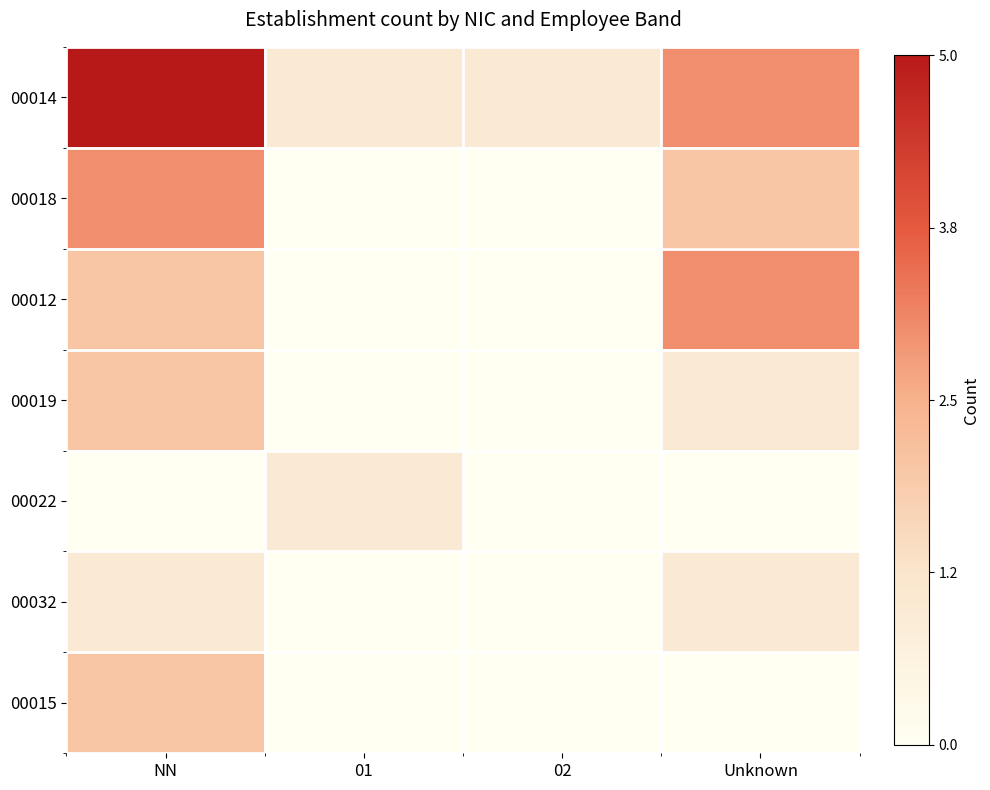

Which category has the lowest value in the 00032 series?

01